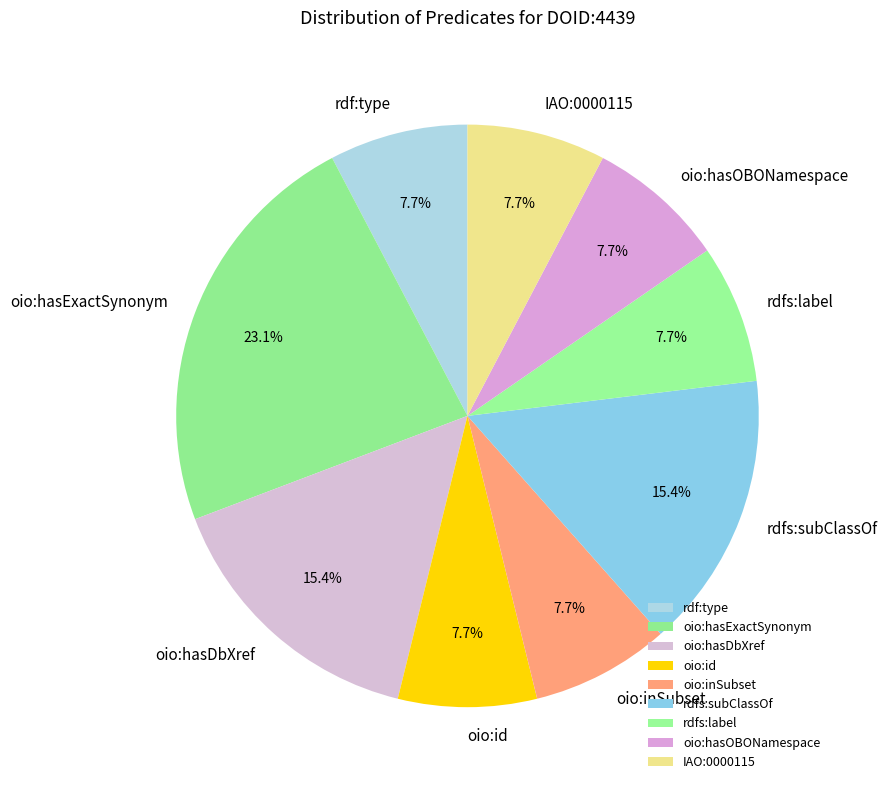

What is the ratio of the value at oio:hasOBONamespace to the value at rdf:type?

1.0